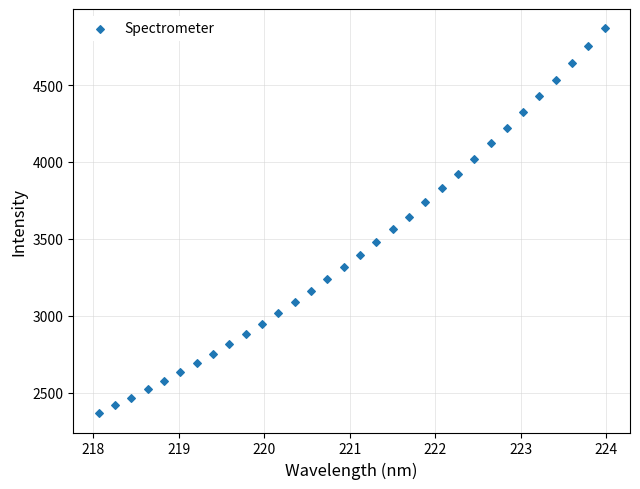

What is the range of Y values (max minus min)?

2502.0